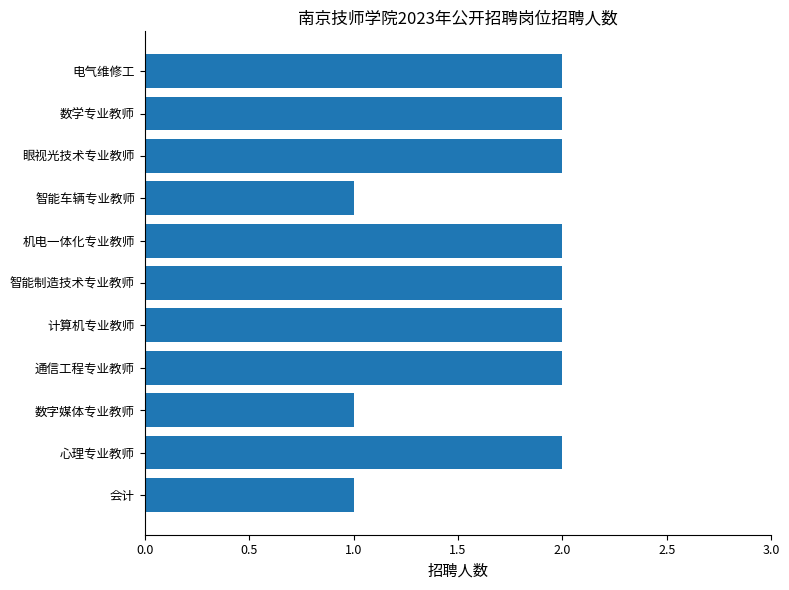

What is the sum of the values at 智能车辆专业教师 and 电气维修工?

3